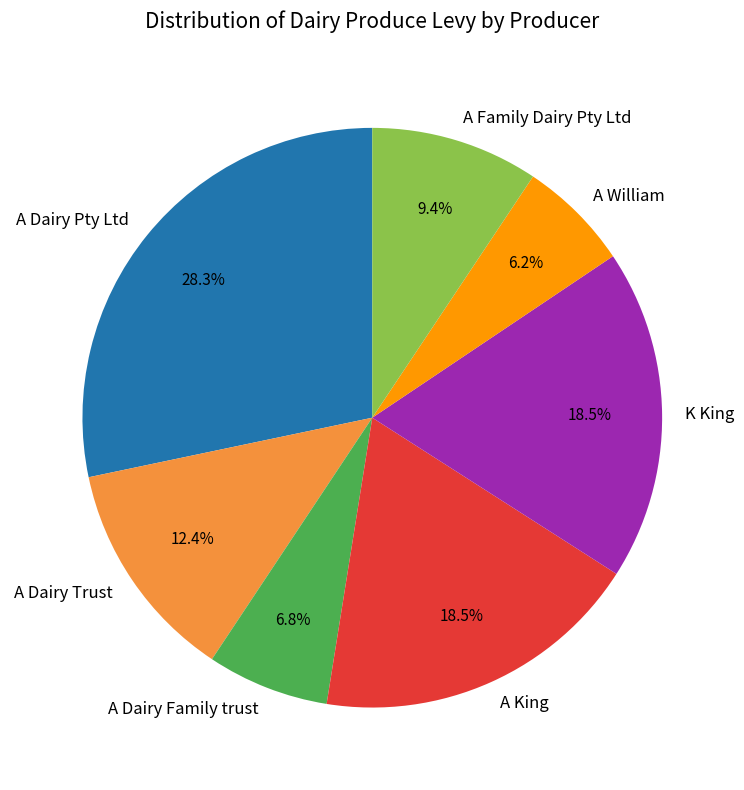

Which slice is the smallest?

A William